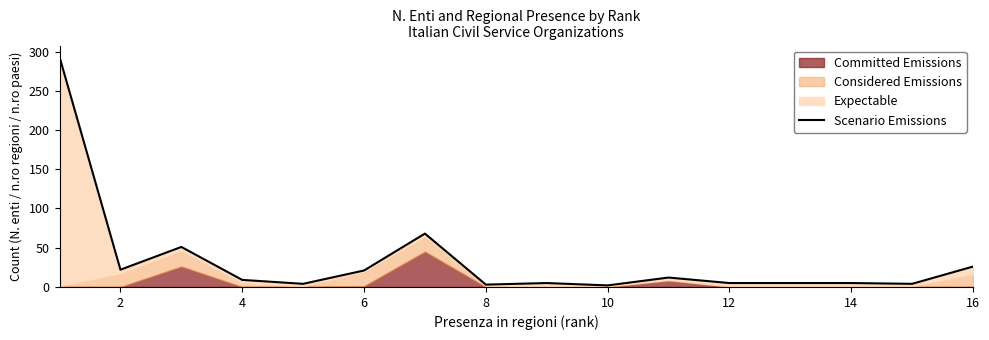

How many data points are above 9?

7